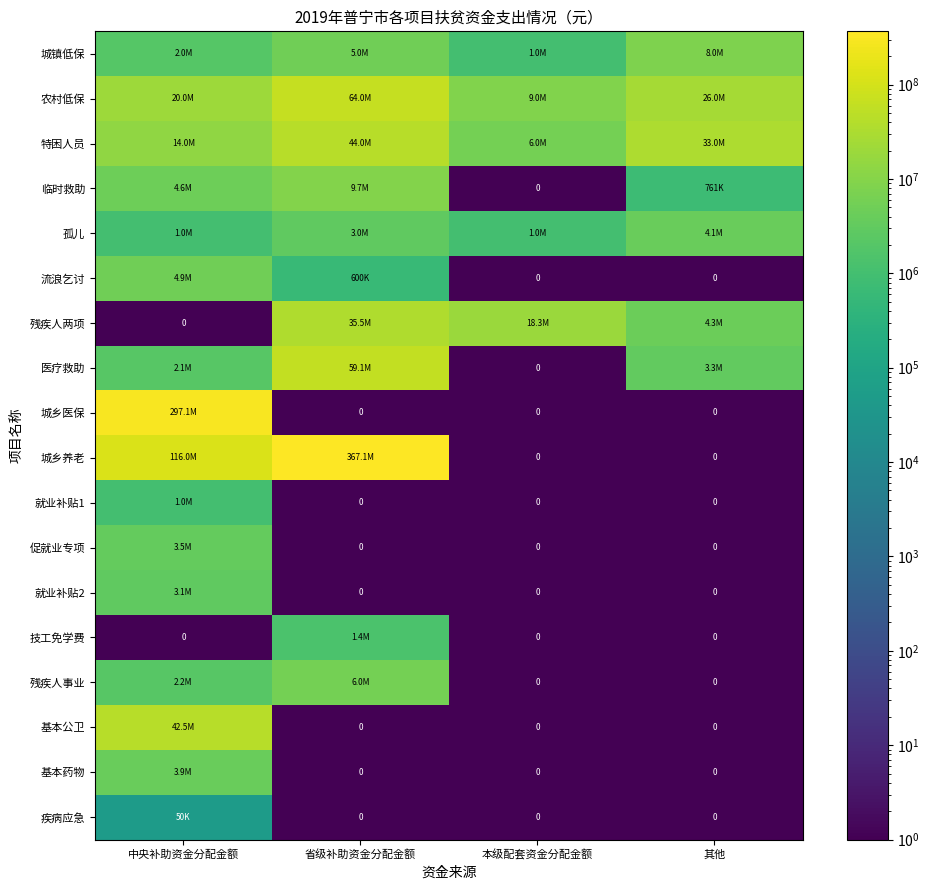

Rank the series at 中央补助资金分配金额 from lowest to highest value.

残疾人两项, 技工免学费, 疾病应急, 就业补贴1, 孤儿, 城镇低保, 医疗救助, 残疾人事业, 就业补贴2, 促就业专项, 基本药物, 临时救助, 流浪乞讨, 特困人员, 农村低保, 基本公卫, 城乡养老, 城乡医保